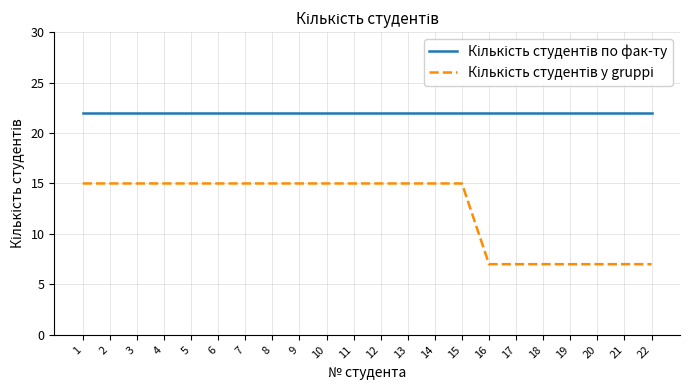

What is the smallest value displayed?

7